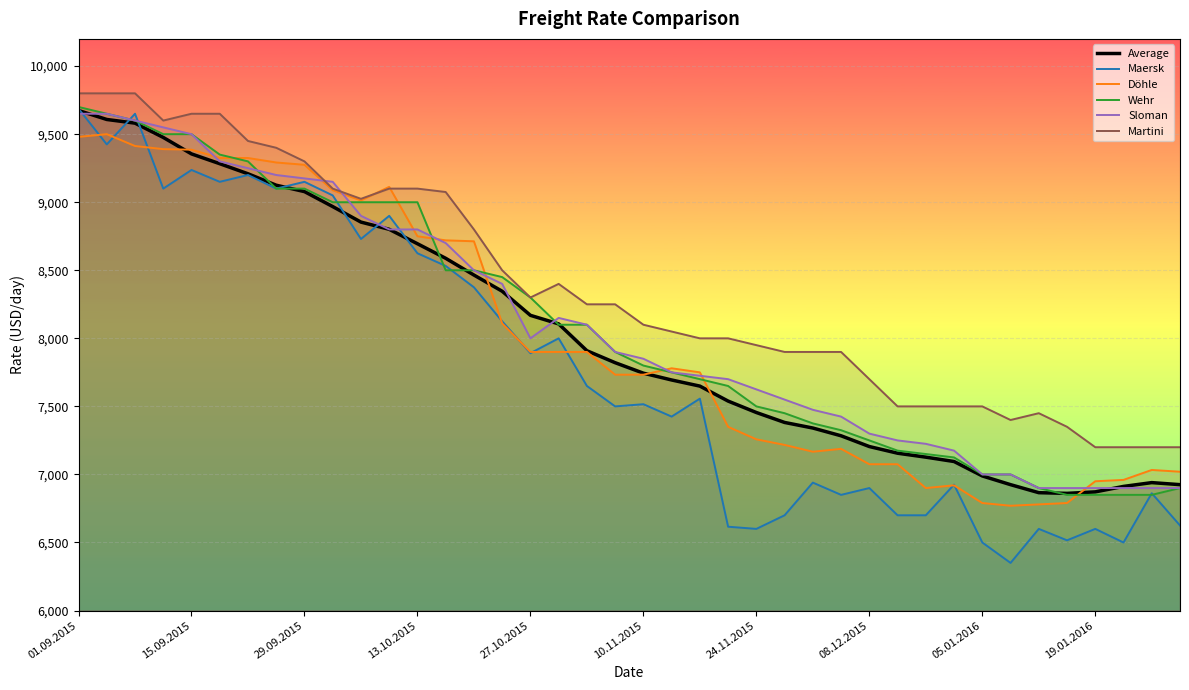

Which series has the widest spread of values?

Maersk